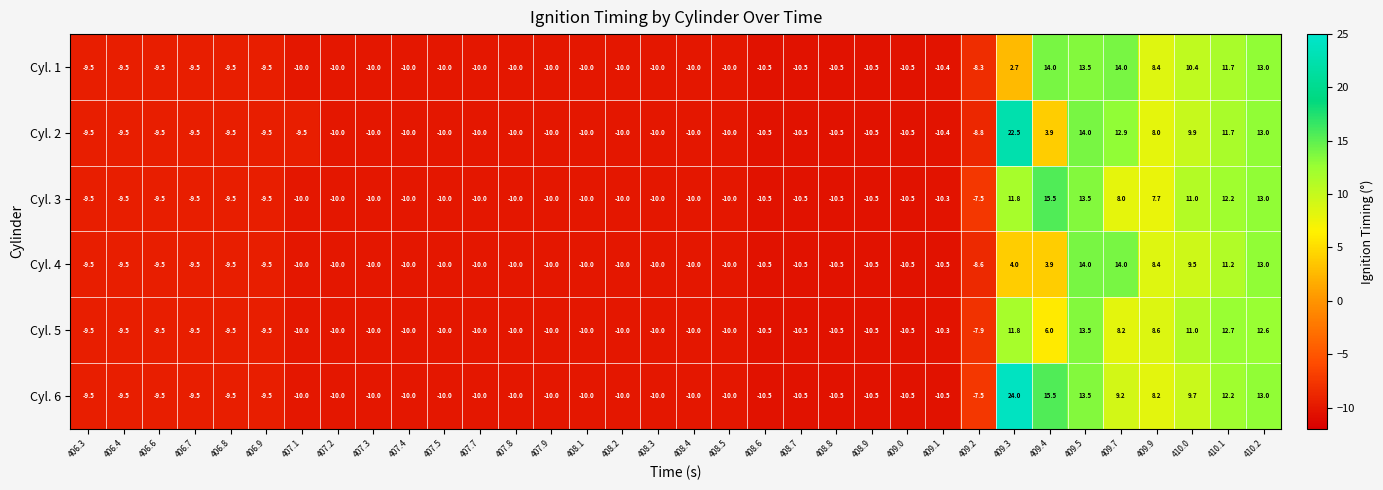

Is it true that Cyl. 2 equals -9.5 at 406.7?

True